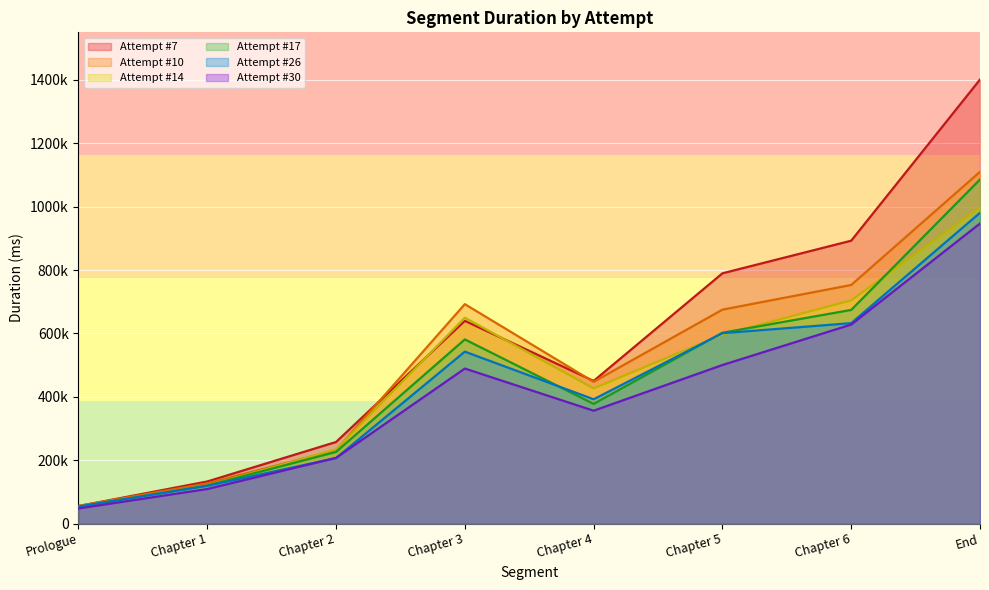

What is the difference between the highest and lowest values at Chapter 6?

264583